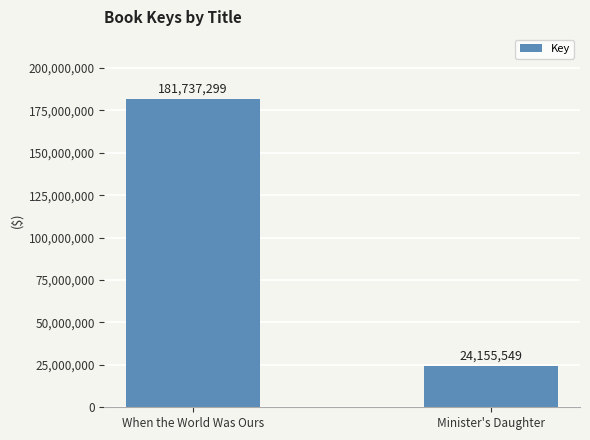

The chart shows a value of 24155549 at Minister's Daughter. True or false?

True